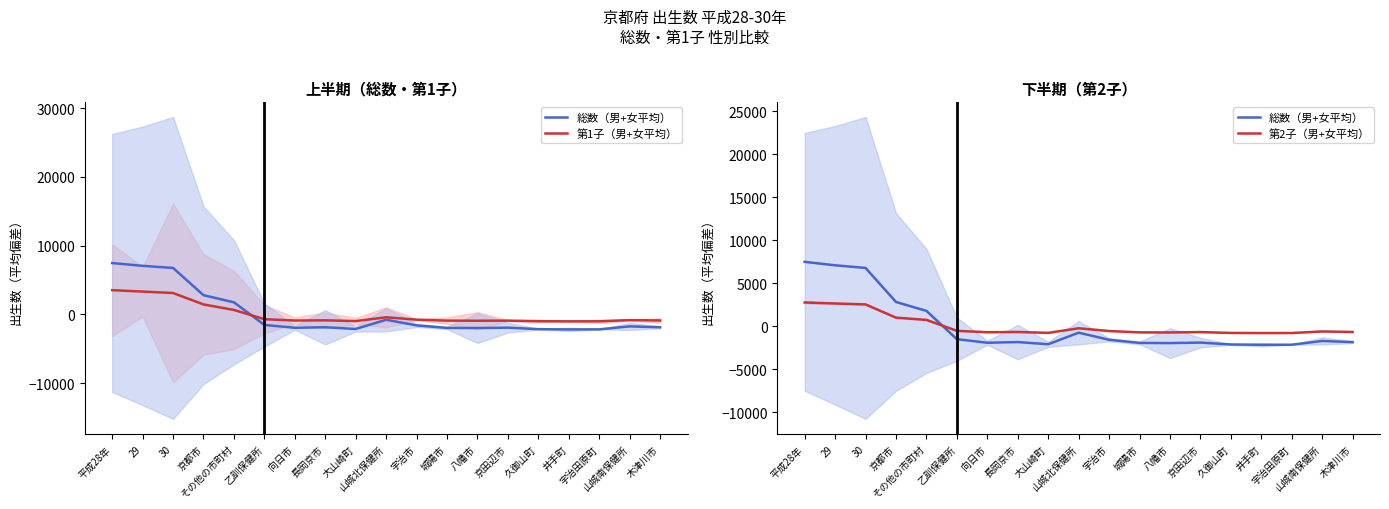

Which category has the highest value in the 第2子（男+女平均） series?

平成28年